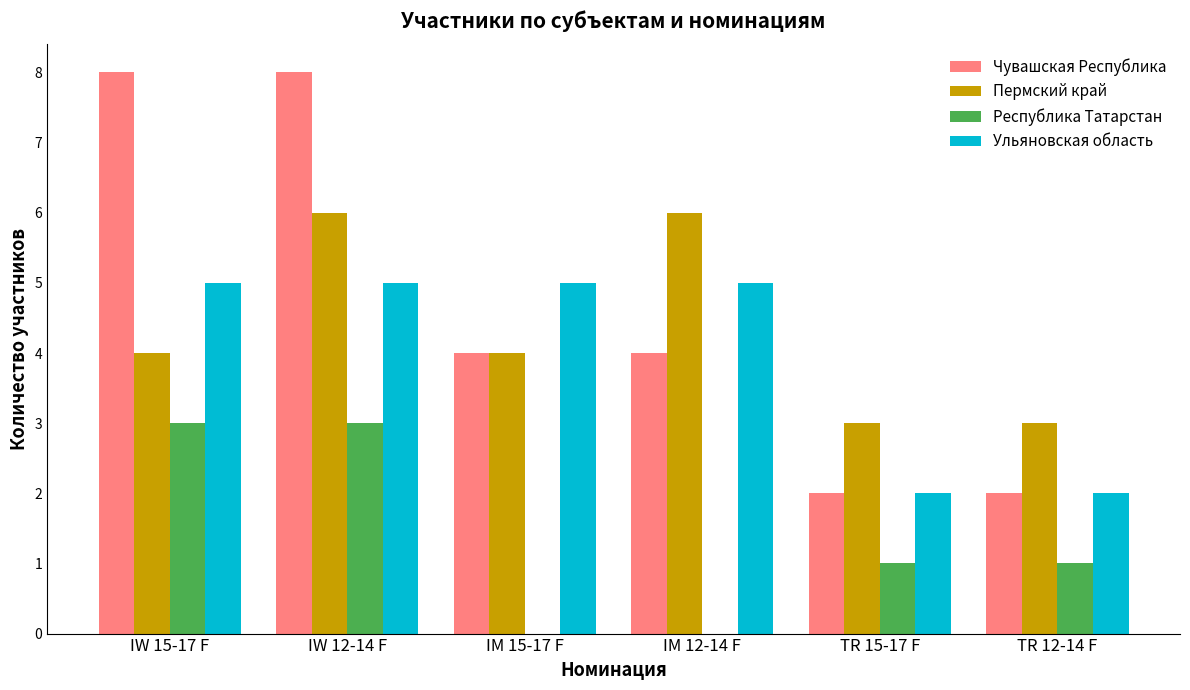

How many Республика Татарстан values are between 0 and 3?

6